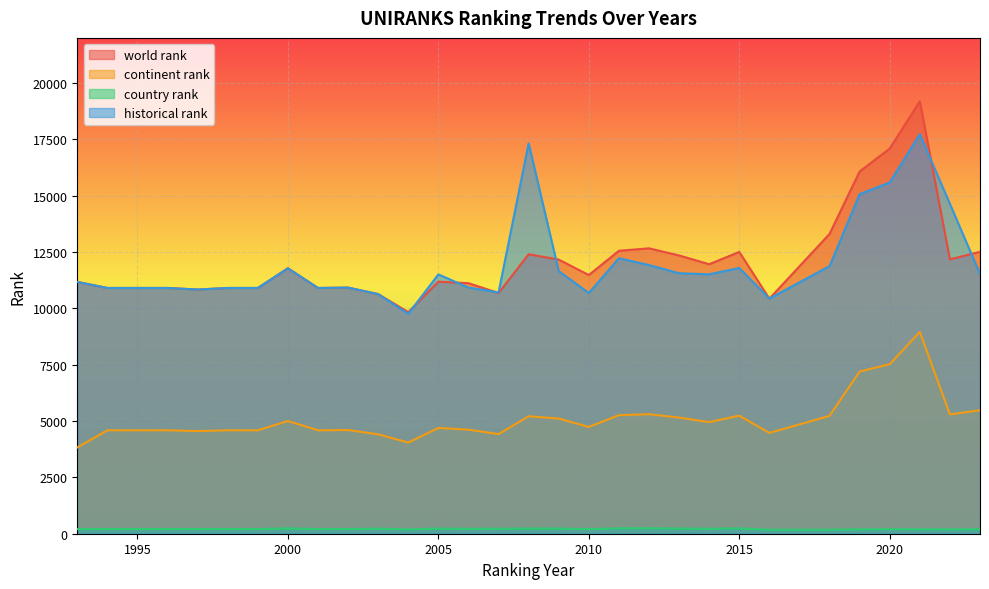

How many distinct data groups are displayed?

4